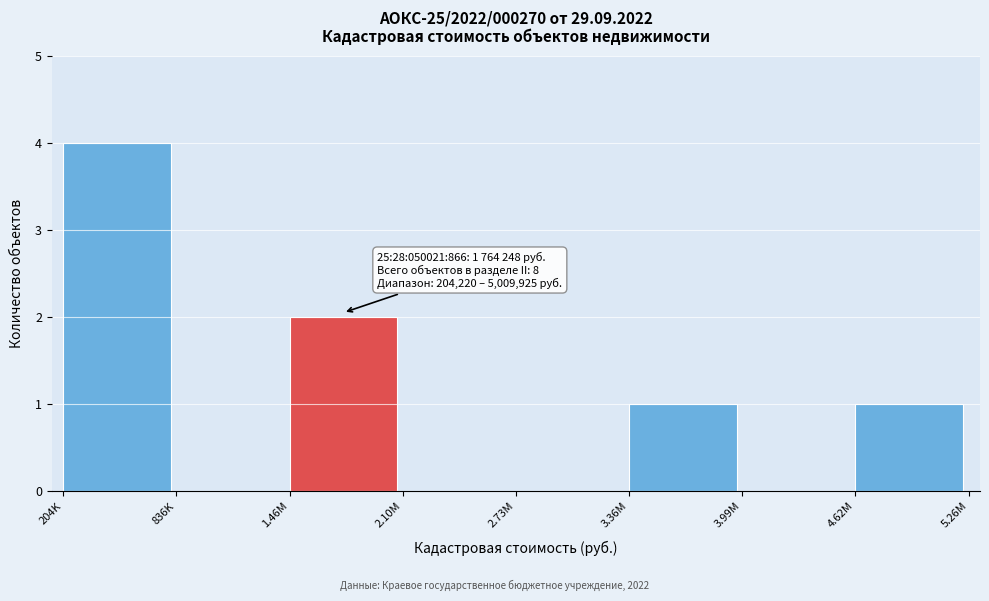

Reading left to right, extract all data points from this chart.

204K=4	836K=0	1.46M=2	2.10M=0	2.73M=0	3.36M=1	3.99M=0	4.62M=1